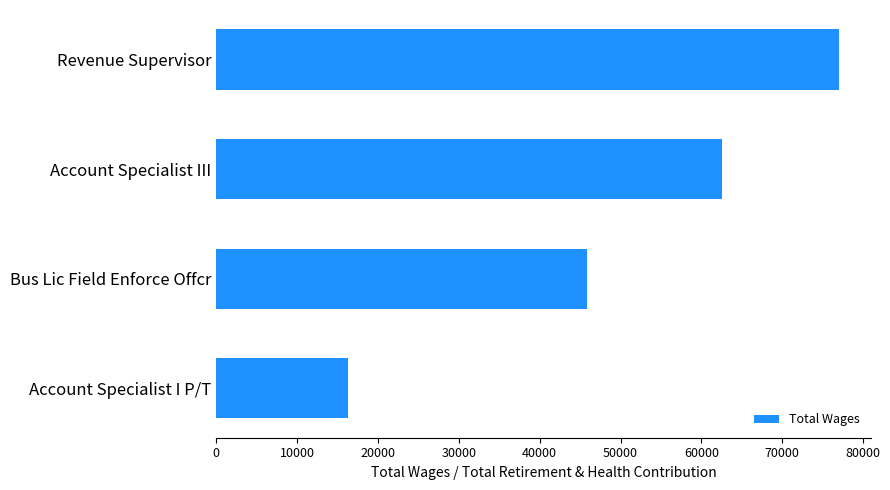

What is the value of the 1st bar from the top?

77092